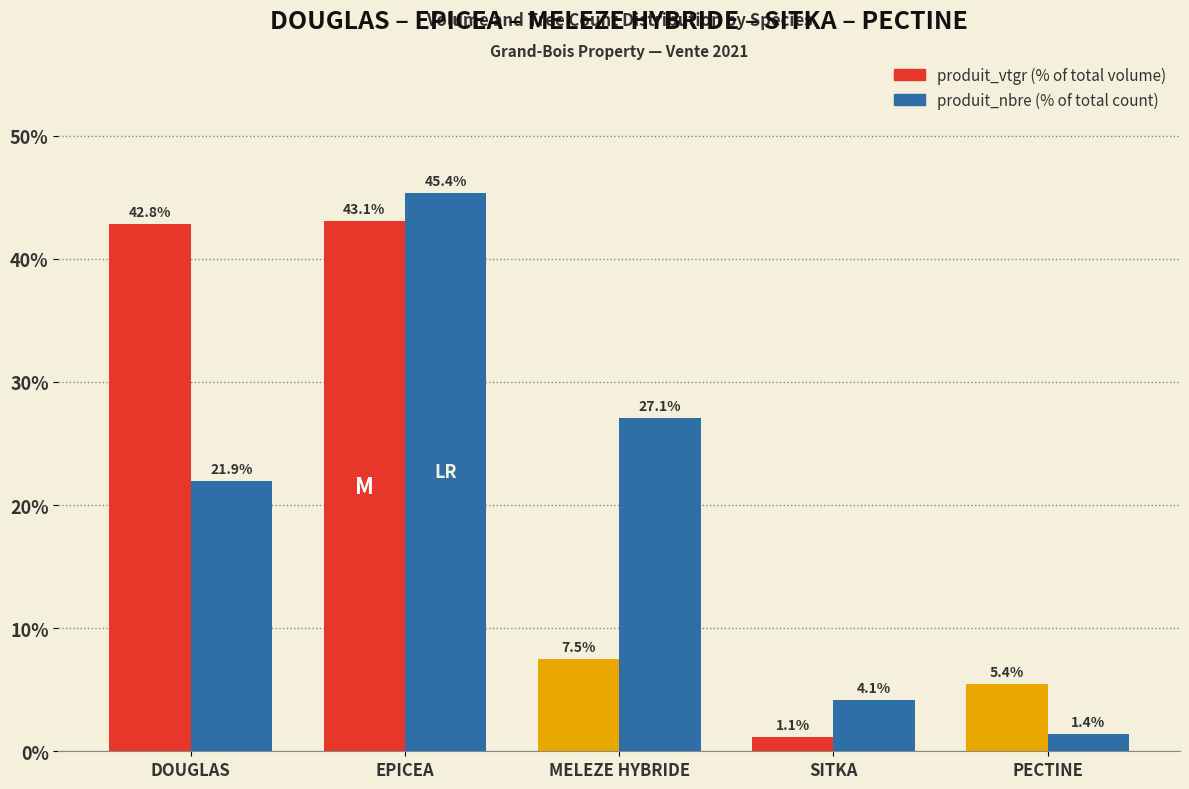

At which category is the sum across all series the highest?

EPICEA